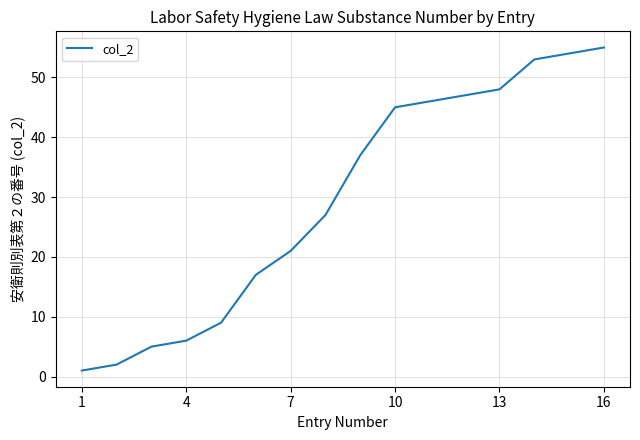

What is the greatest value displayed?

55